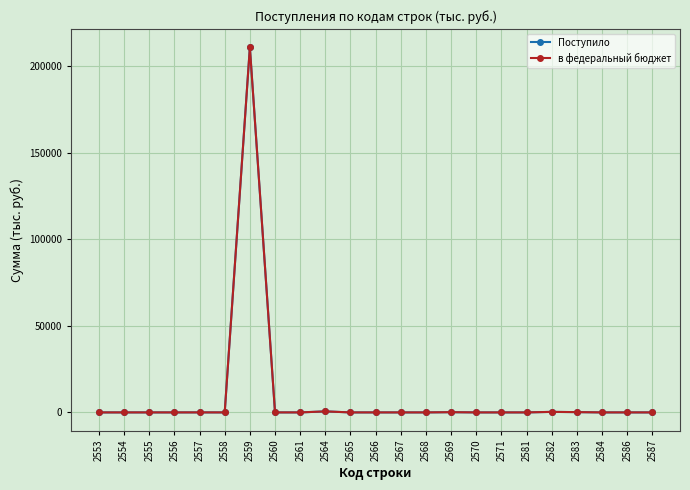

What are all the series names shown in the legend?

Поступило, в федеральный бюджет